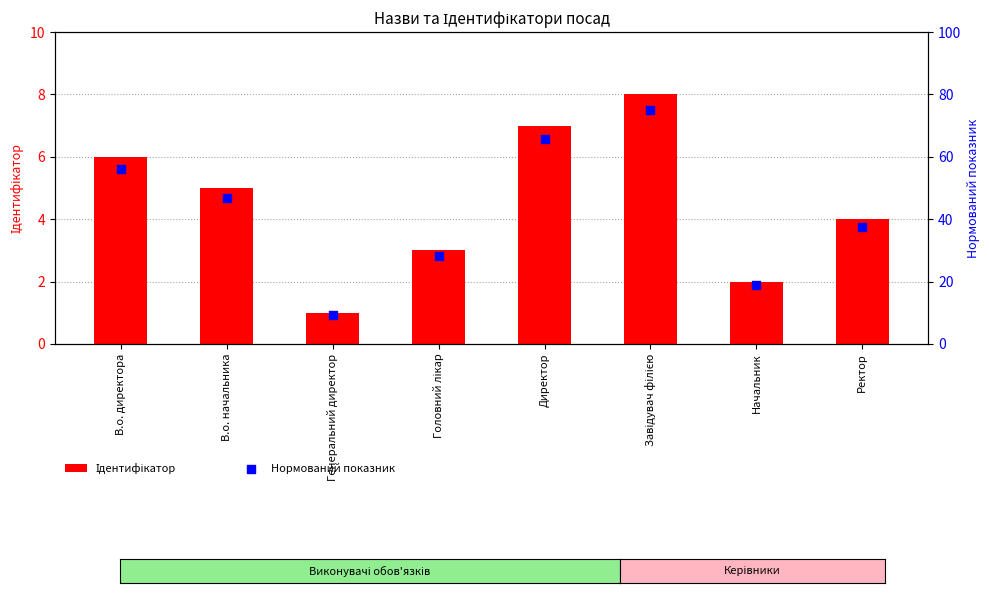

What is the total value across all series at Генеральний директор?

10.4